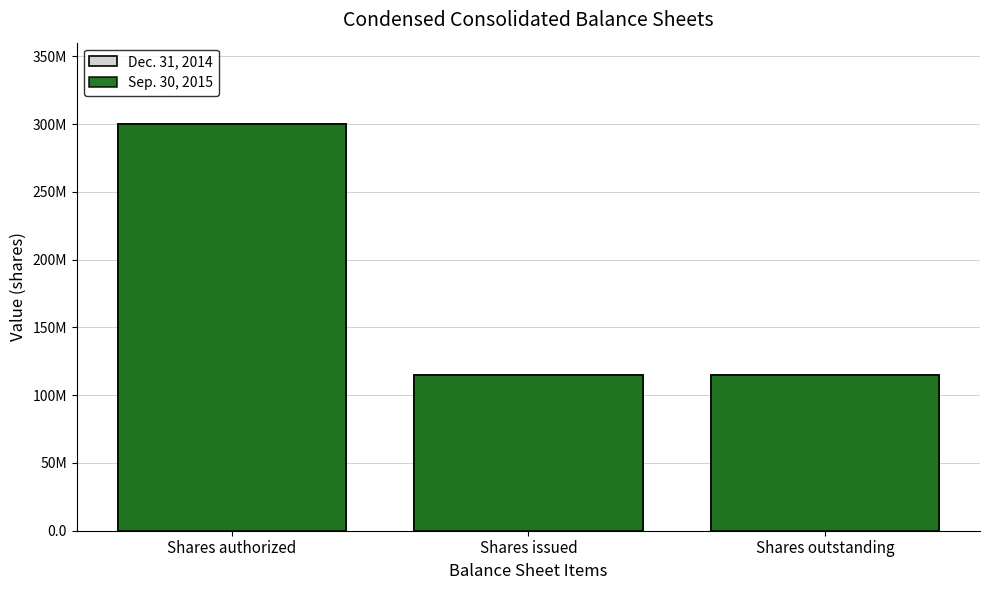

What is the total value across all series at Shares issued?

230000000